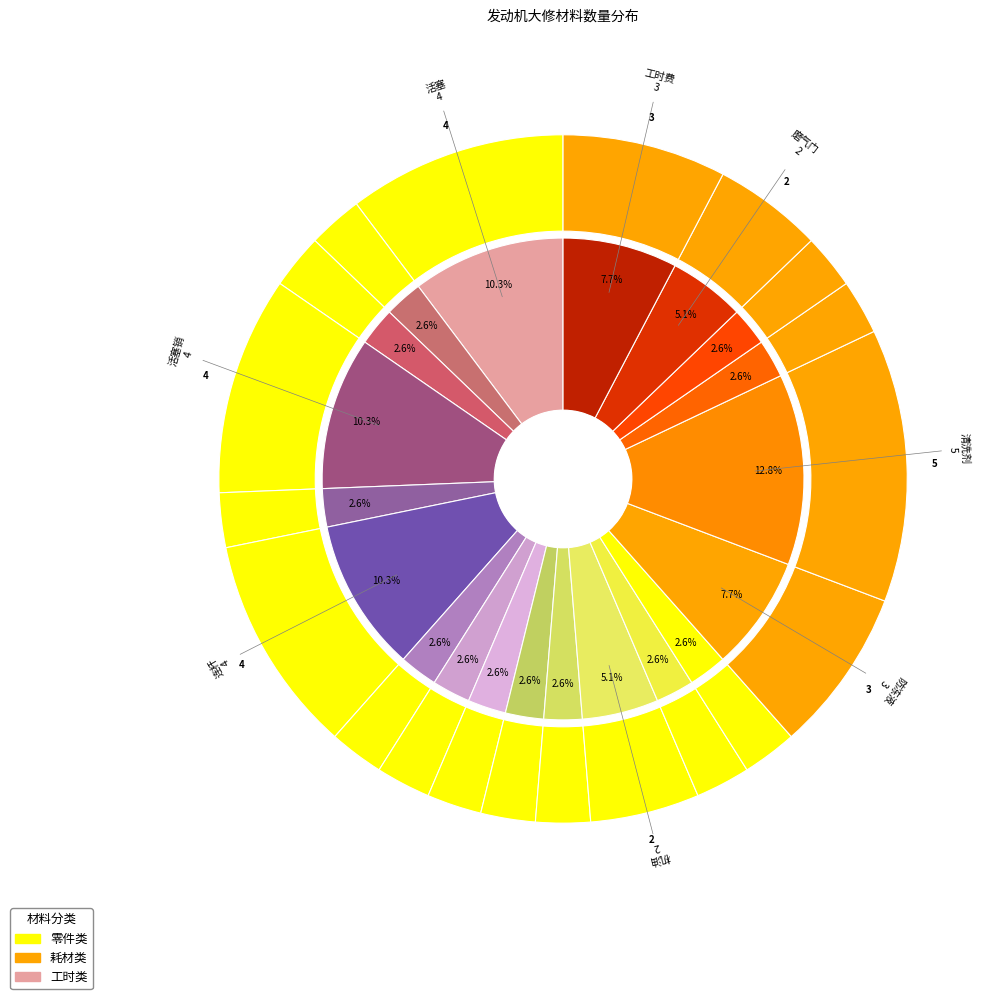

True or false: 机油格 accounts for 3% of the total.

True